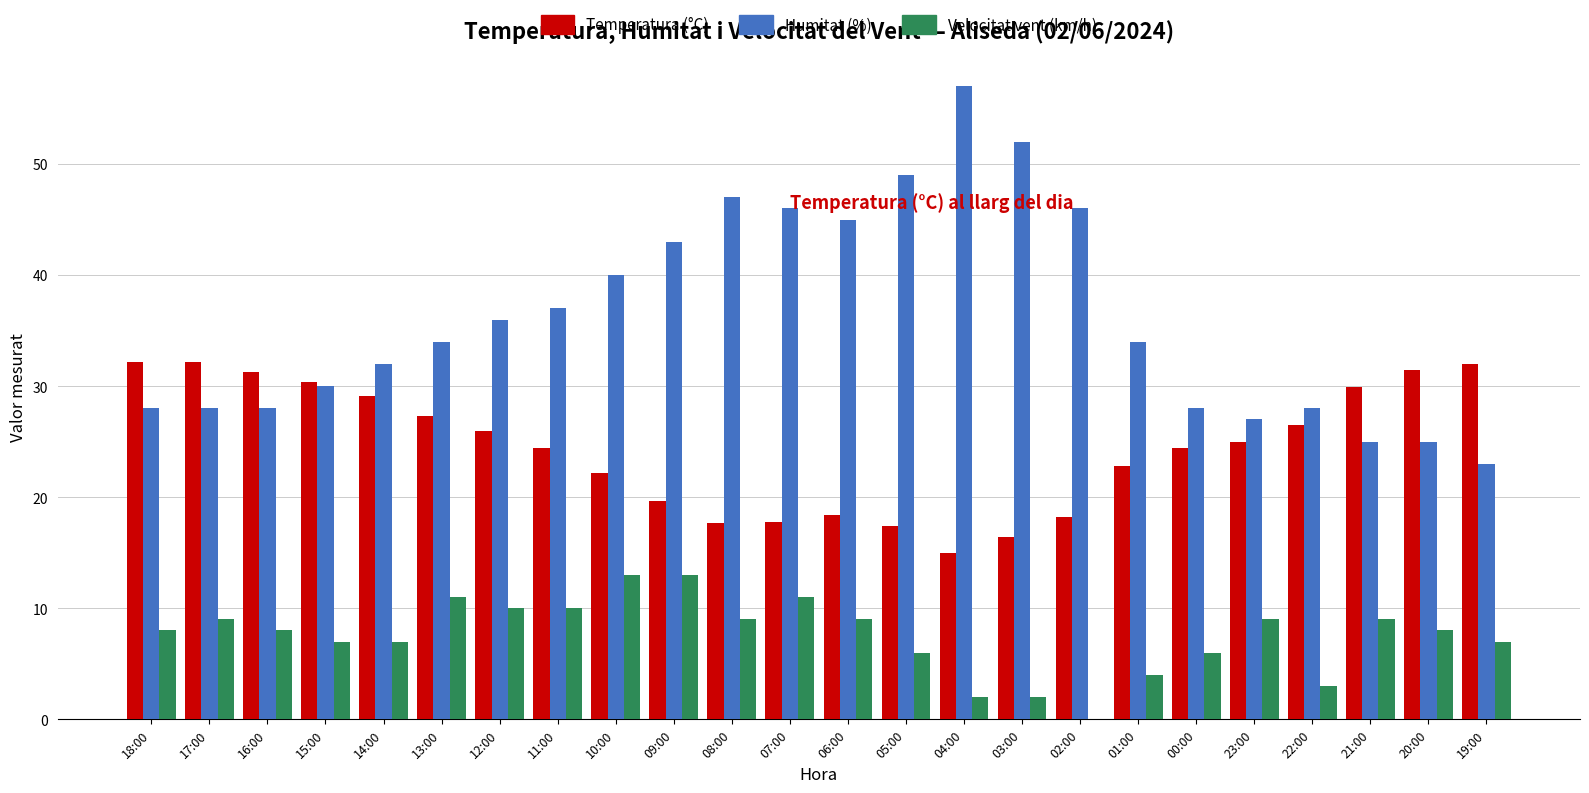

The Temperatura (°C) series shows 29.1 at 14:00. True or false?

True